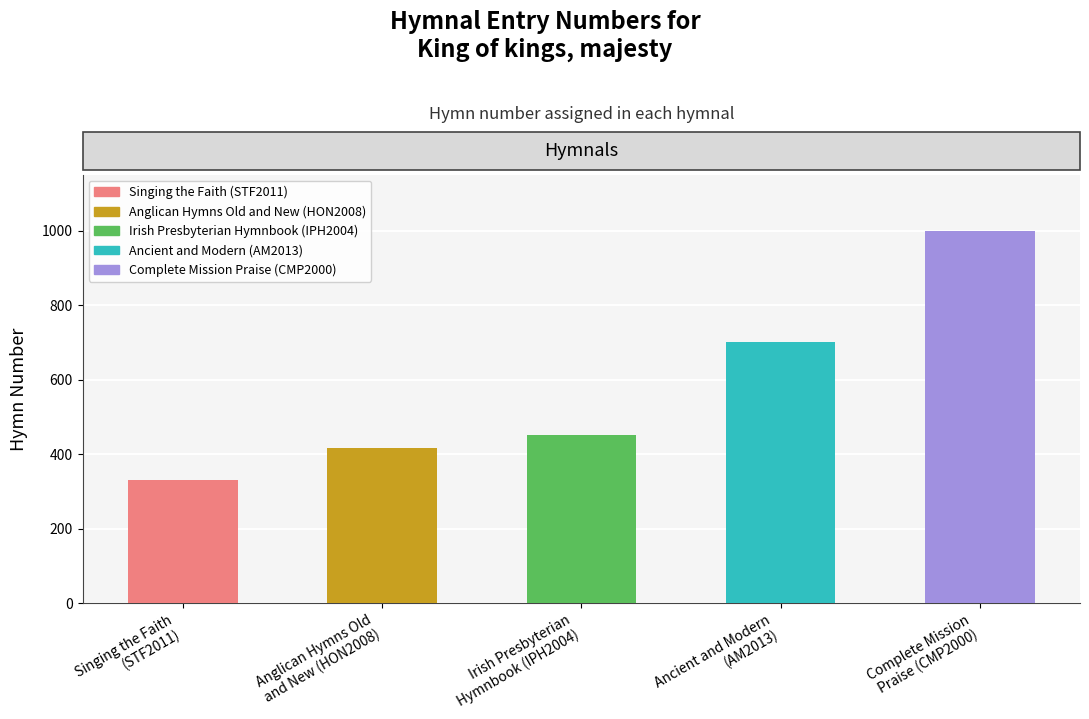

The chart shows a value of 331 at Singing the Faith
(STF2011). True or false?

True